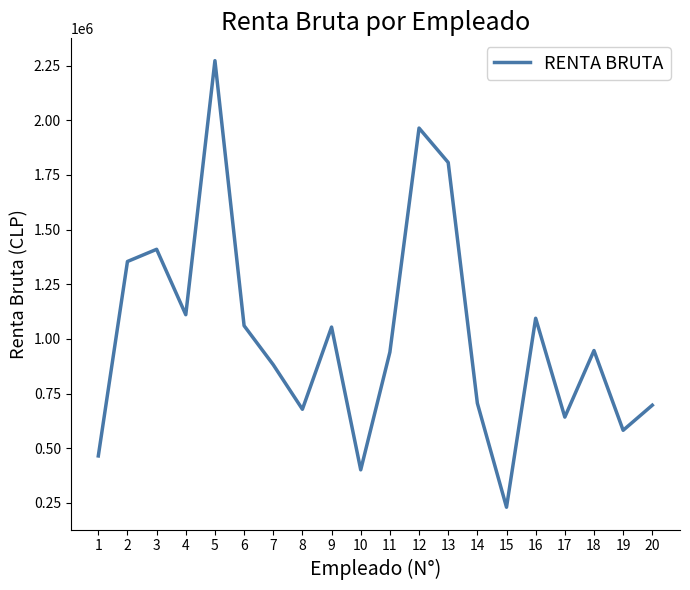

The value at 19 is 581800. True or false?

True